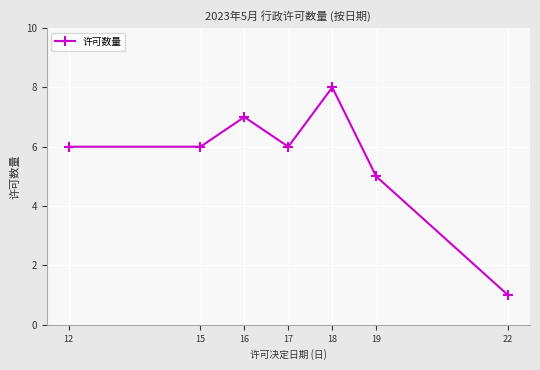

Reading right to left, extract all data points from this chart.

1	5	8	6	7	6	6